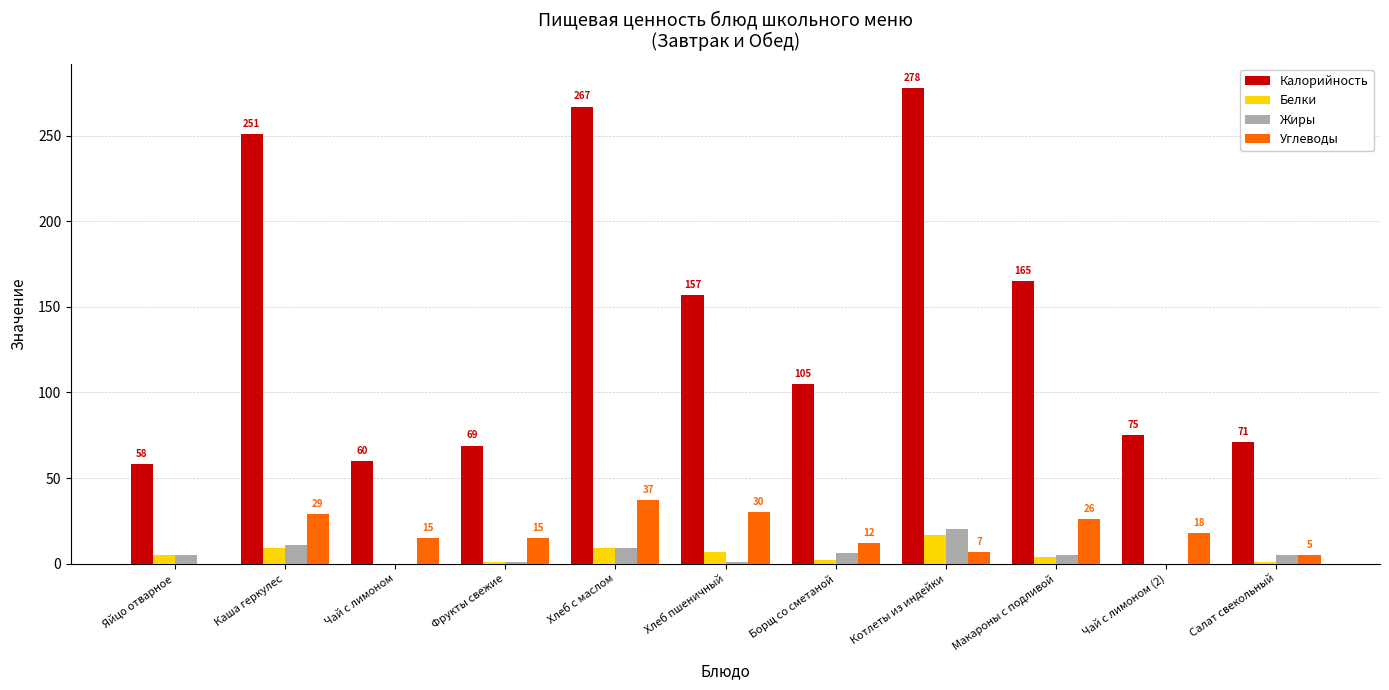

What is the sum of all Белки values?

55